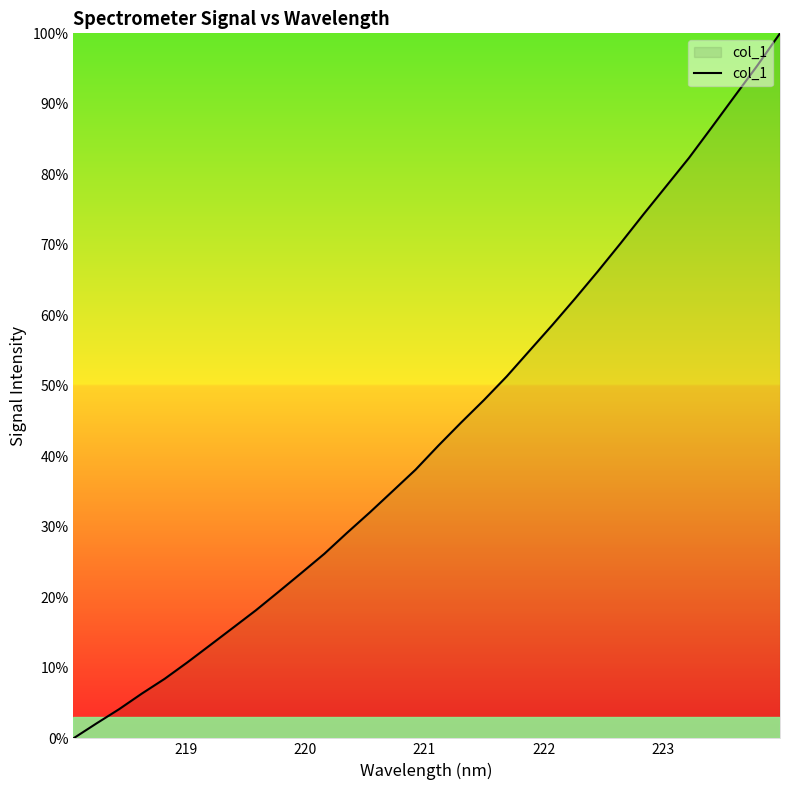

What is the maximum value shown in the chart?

100.0